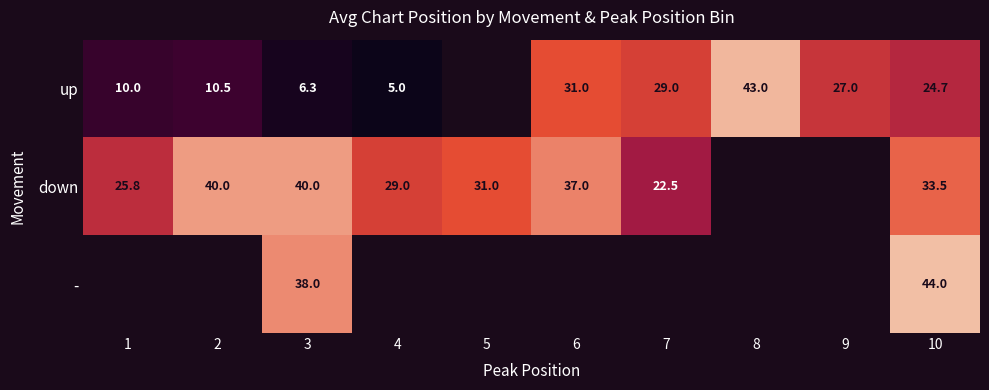

True or false: up has a value of 6.2 at 1.

False